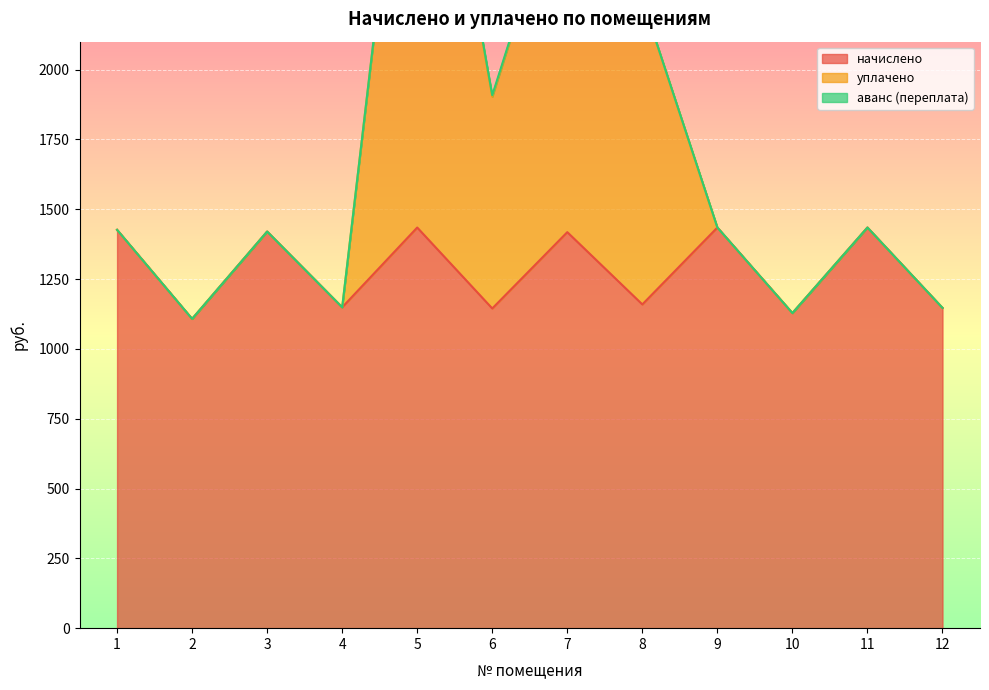

True or false: начислено and аванс (переплата) intersect in this chart.

False